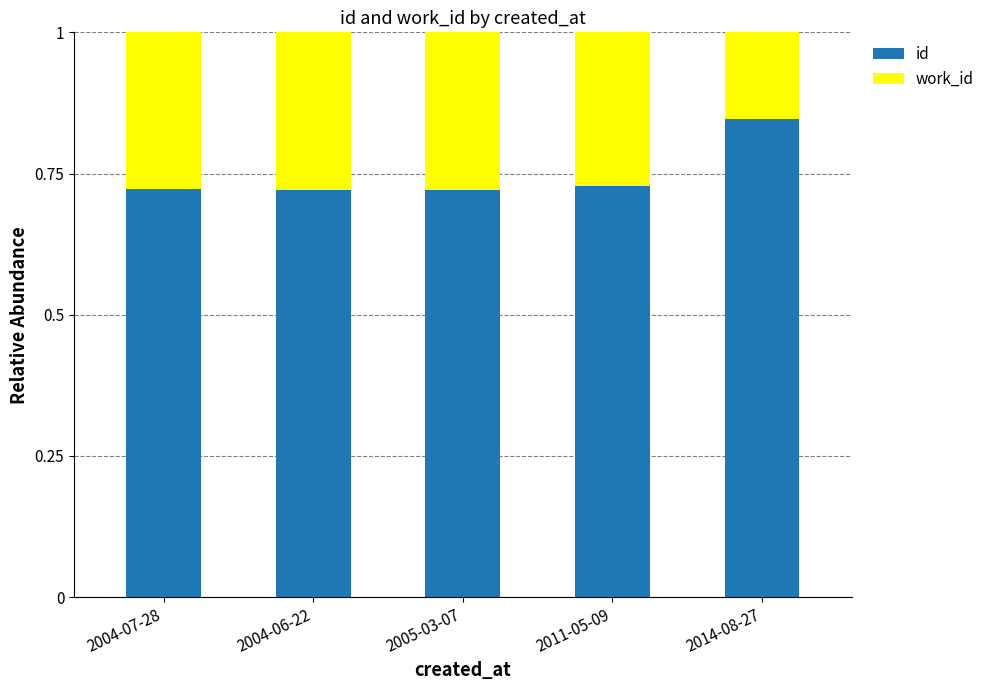

Count the id values in the range 0 to 1.

5